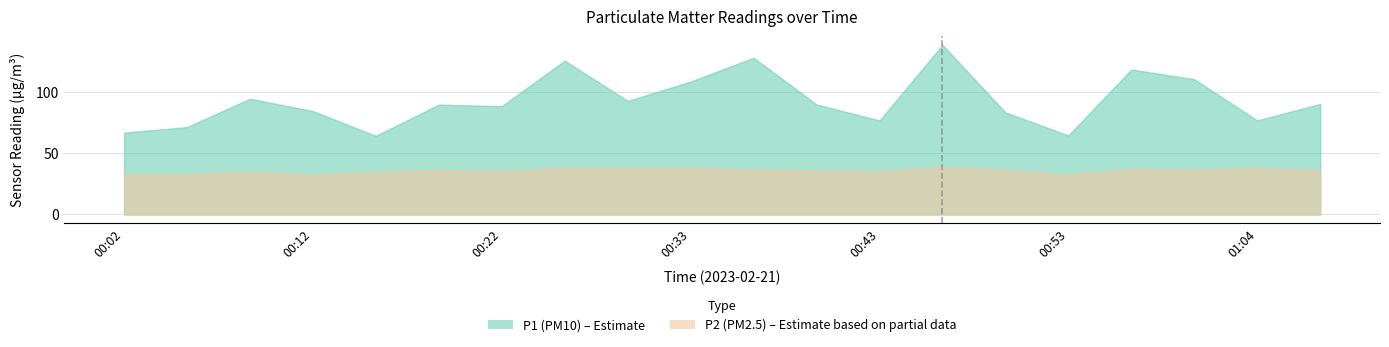

List the series in order of their overall mean, highest first.

P1, P2